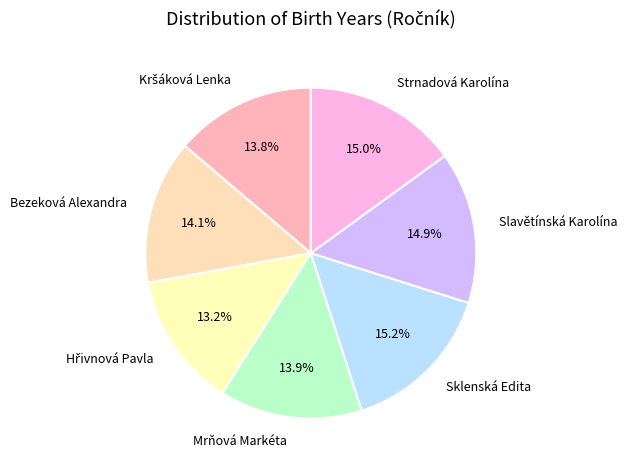

What portion of the pie excludes Slavětínská Karolína?

85.1%